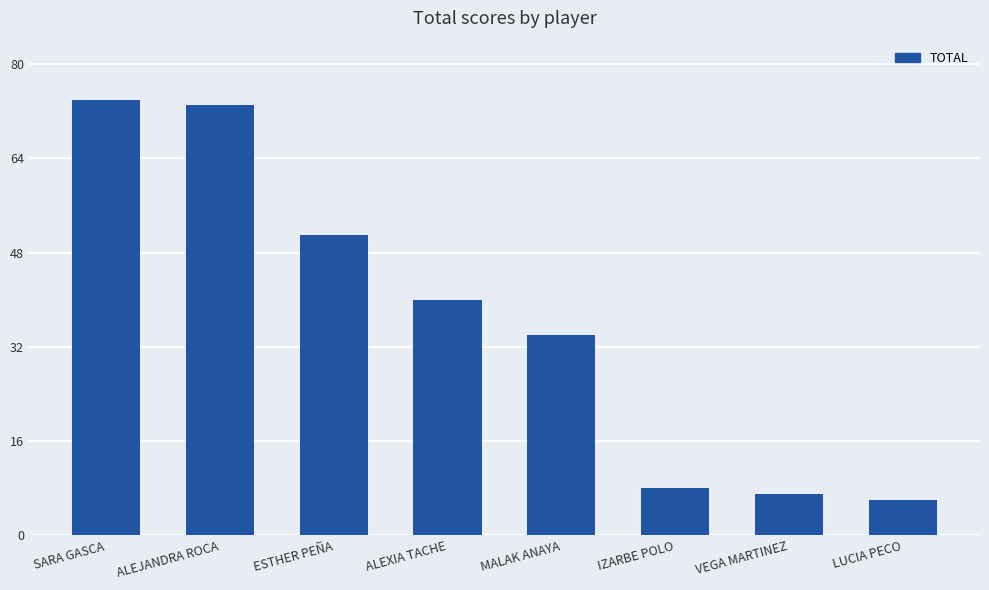

What position from the left is IZARBE POLO?

6